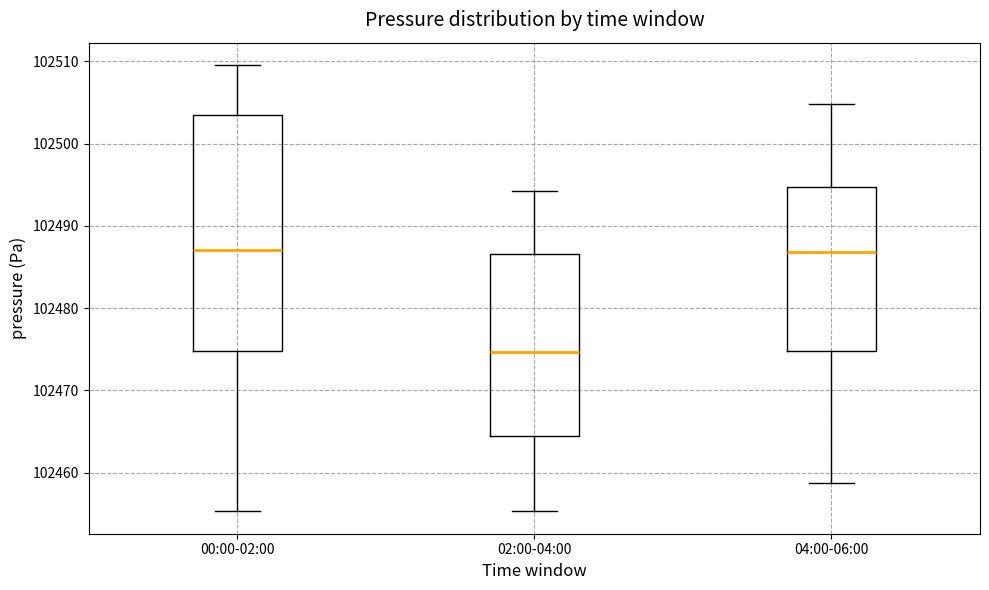

Comparing the boxes themselves (not the whiskers), which one is the tallest?

00:00-02:00